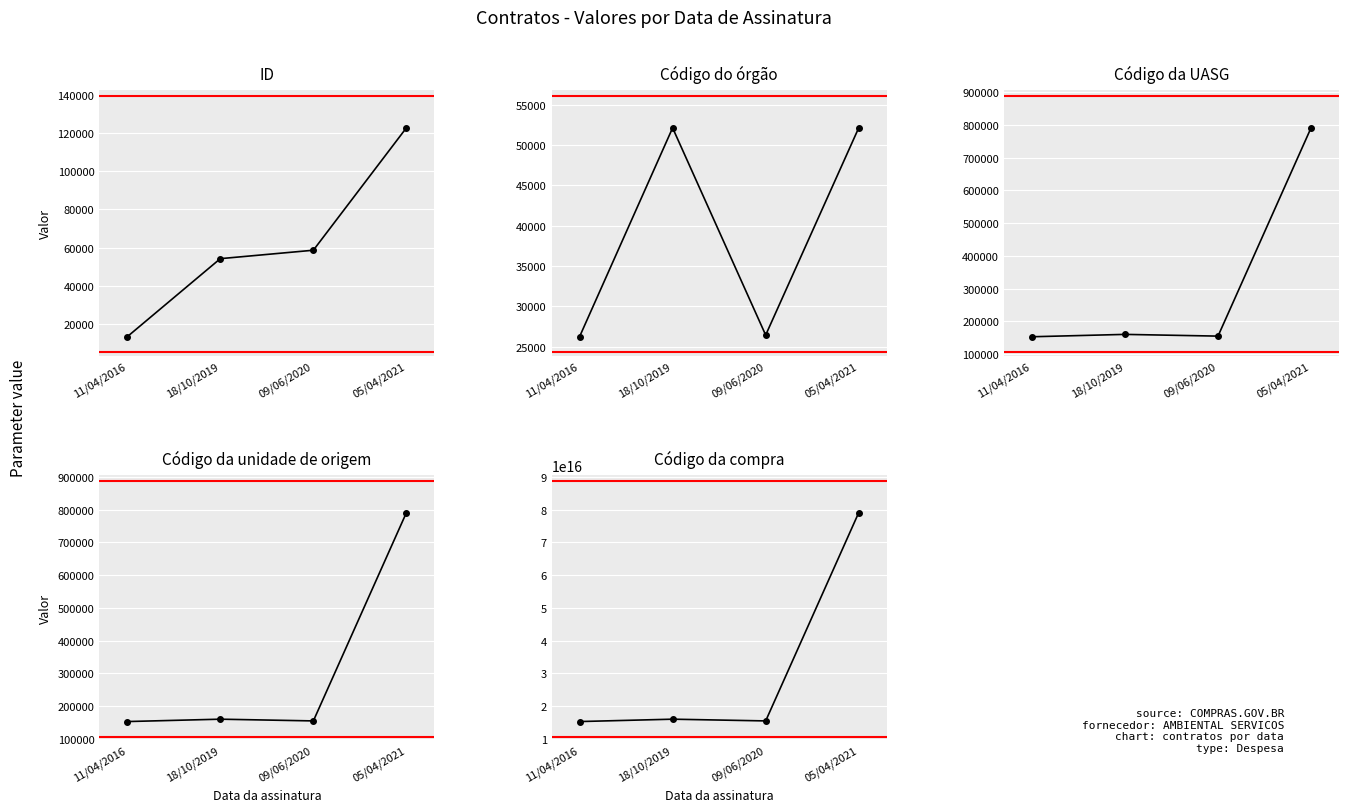

At which category is the sum across all series the highest?

05/04/2021